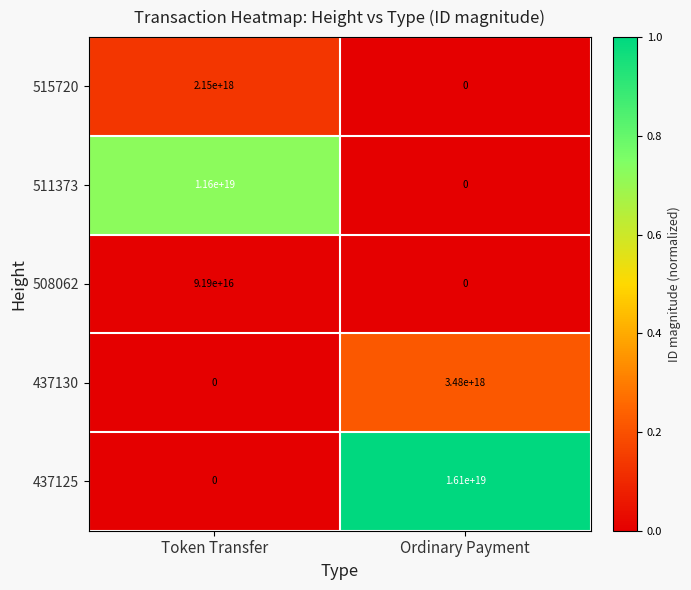

Count the number of categories in the chart.

2